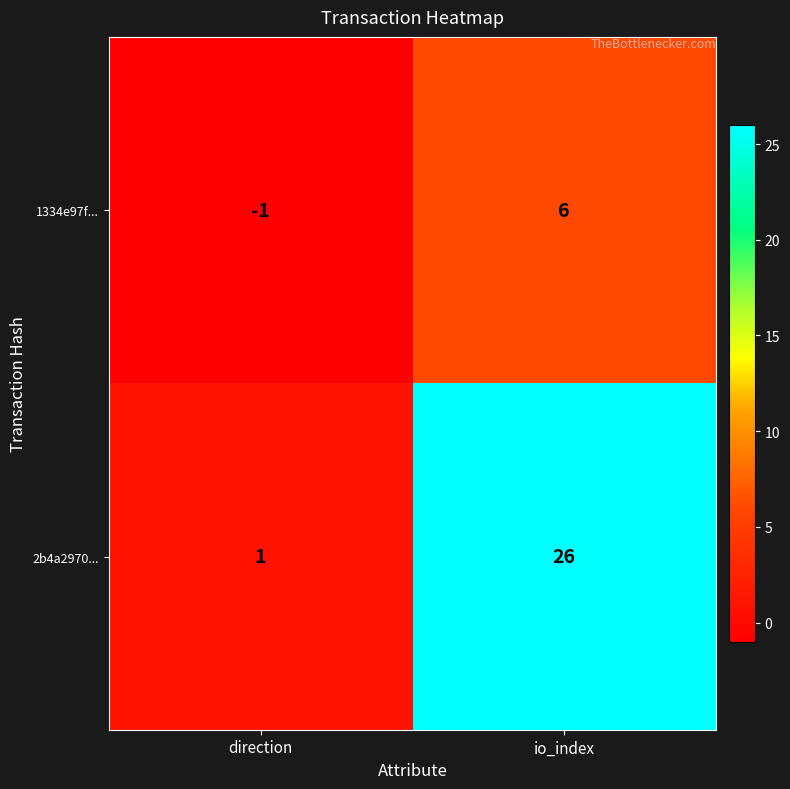

Where is 1334e97f... nearest to the value 2?

direction